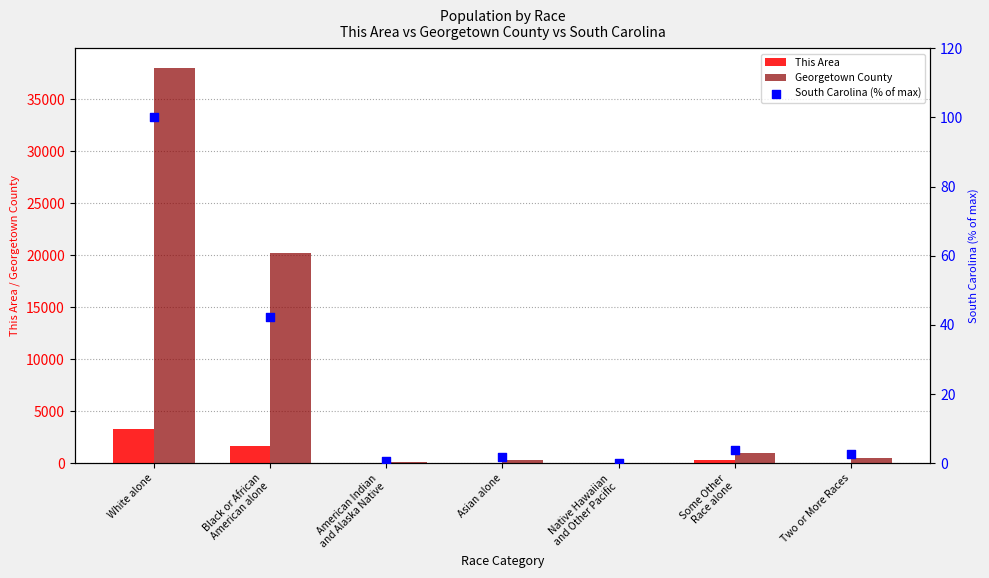

Which series contains the highest Y value?

Georgetown County